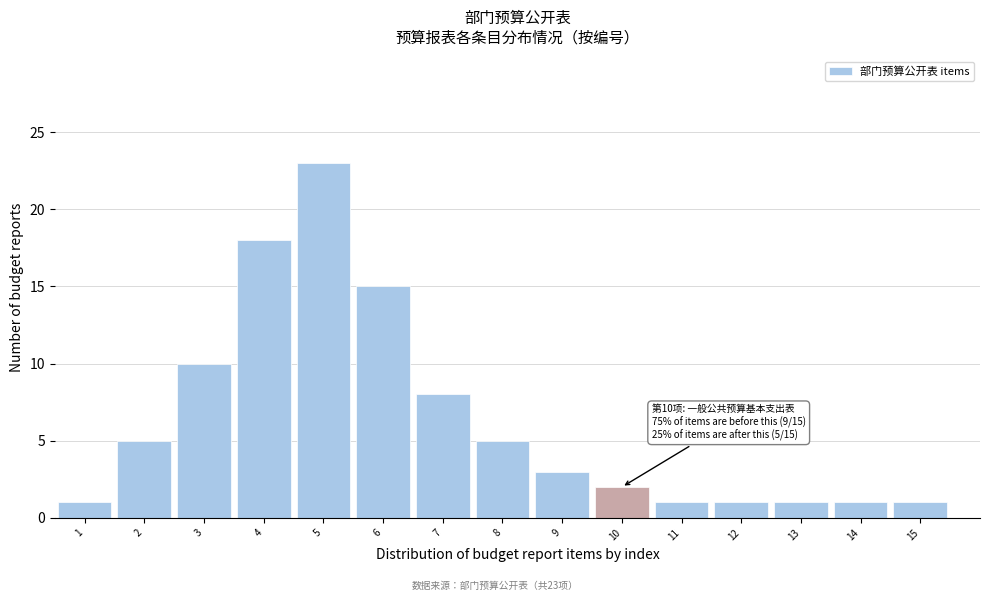

Reading left to right, extract all data points from this chart.

1=1	2=5	3=10	4=18	5=23	6=15	7=8	8=5	9=3	10=2	11=1	12=1	13=1	14=1	15=1